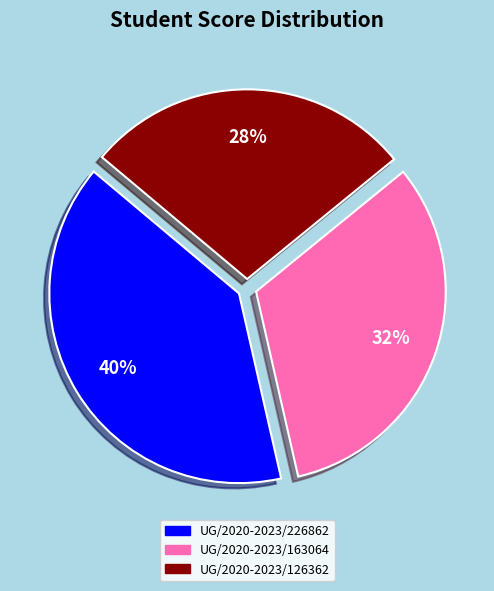

Approximately how many times larger is the value at UG/2020-2023/226862 compared to UG/2020-2023/126362?

1.4